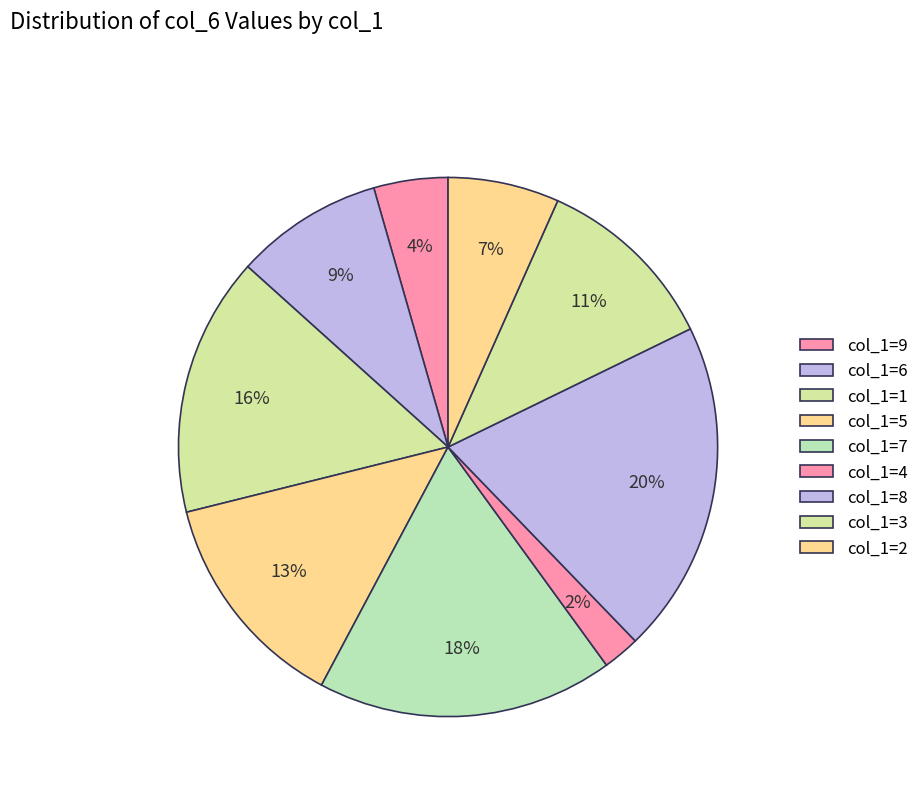

Rank the categories by value from lowest to highest.

col_1=4, col_1=9, col_1=2, col_1=6, col_1=3, col_1=5, col_1=1, col_1=7, col_1=8